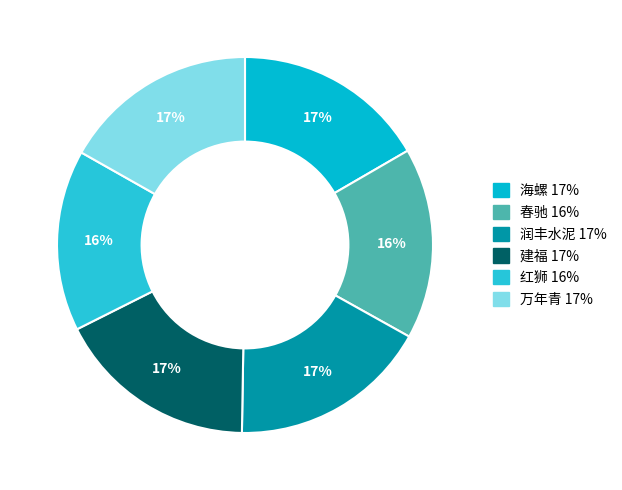

How many segments does this pie chart have?

6